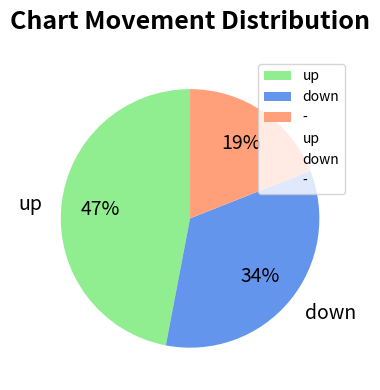

Is - the majority of the pie?

No